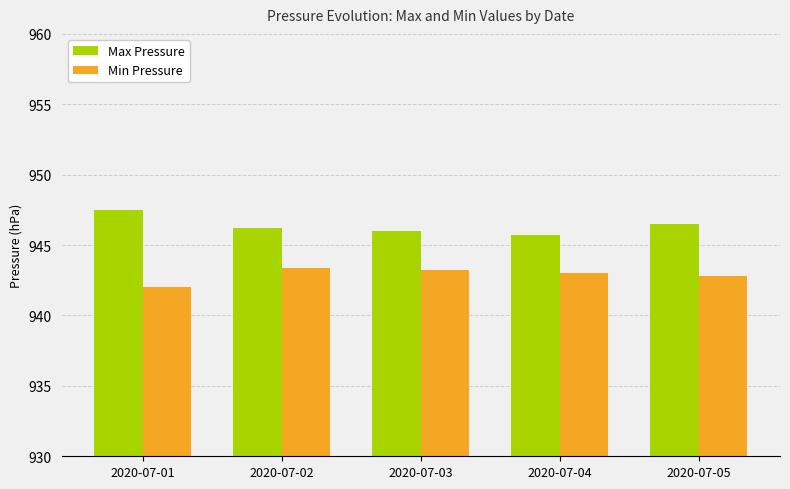

Reading left to right, what are all the values shown in this chart?

Max Pressure: 2020-07-01=947.5	2020-07-02=946.2	2020-07-03=946.0	2020-07-04=945.7	2020-07-05=946.5
Min Pressure: 2020-07-01=942.0	2020-07-02=943.4	2020-07-03=943.2	2020-07-04=943.0	2020-07-05=942.8